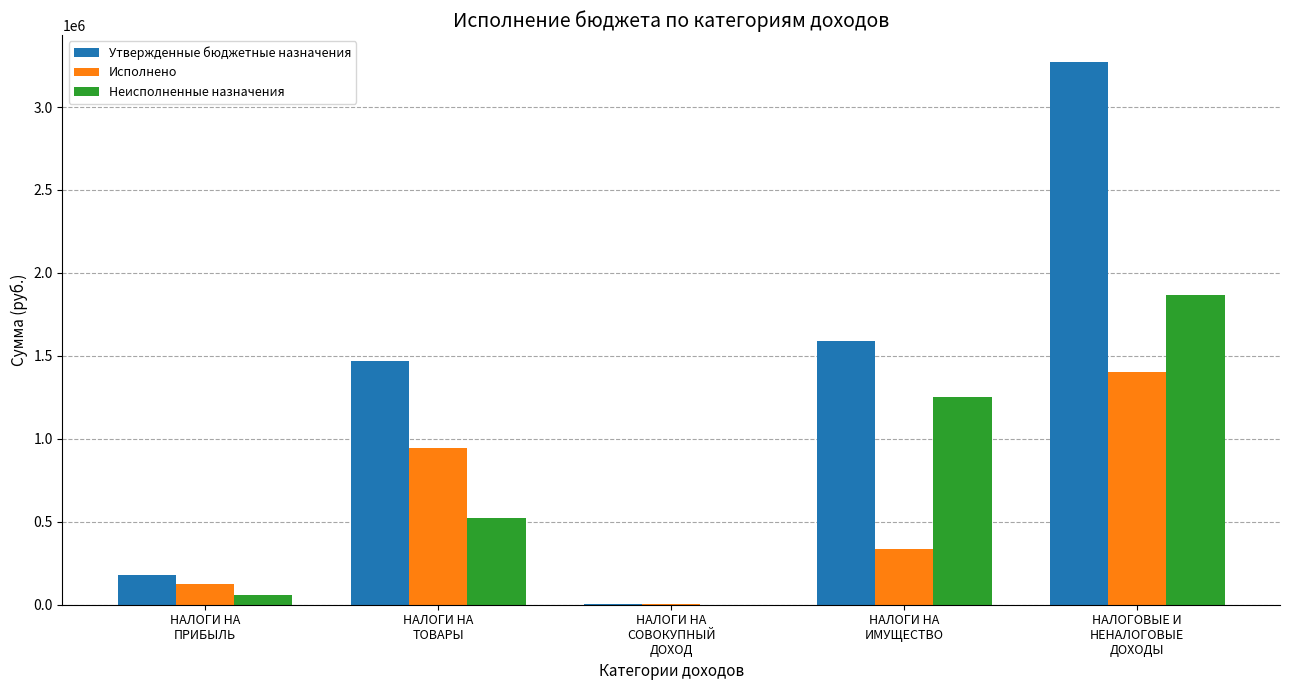

At which category is the sum across all series the highest?

НАЛОГОВЫЕ И
НЕНАЛОГОВЫЕ
ДОХОДЫ